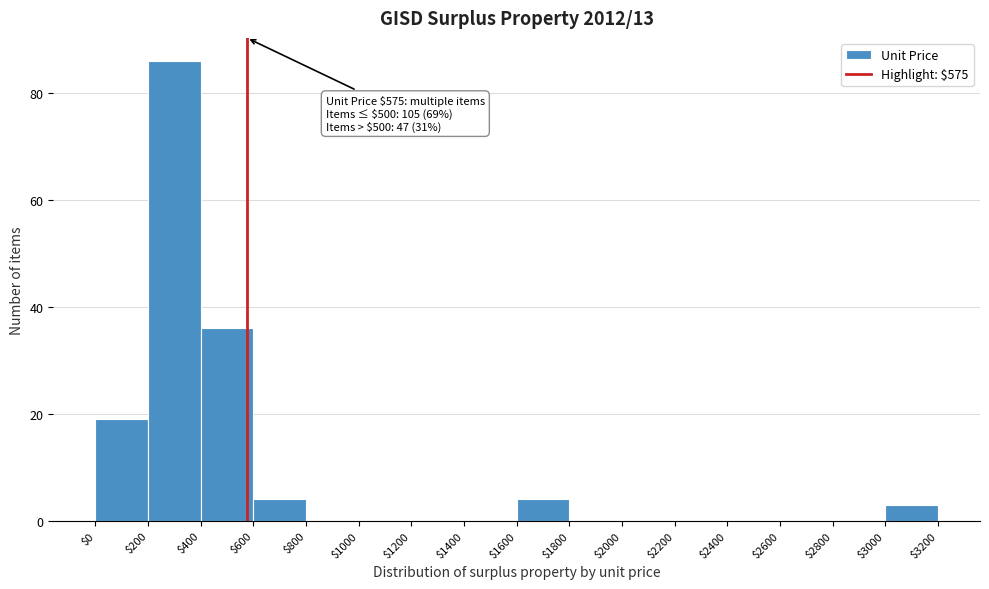

Which range on the x-axis has the tallest bar?

$200 to $400